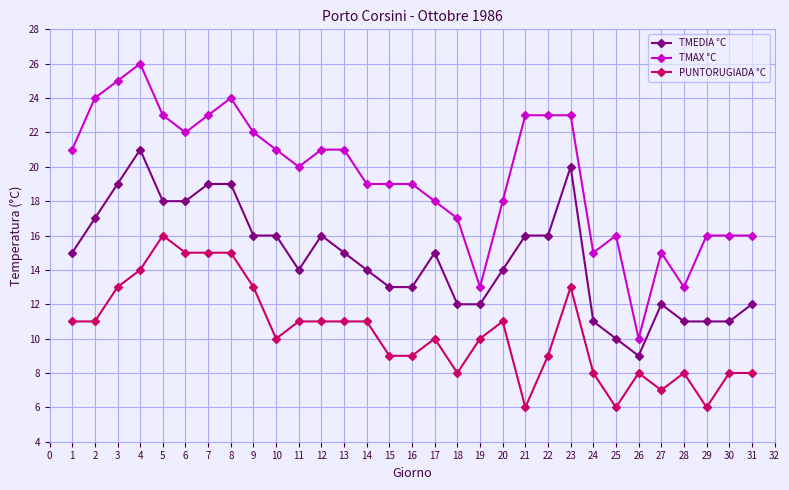

True or false: PUNTORUGIADA °C has a value of 19 at 7.

False